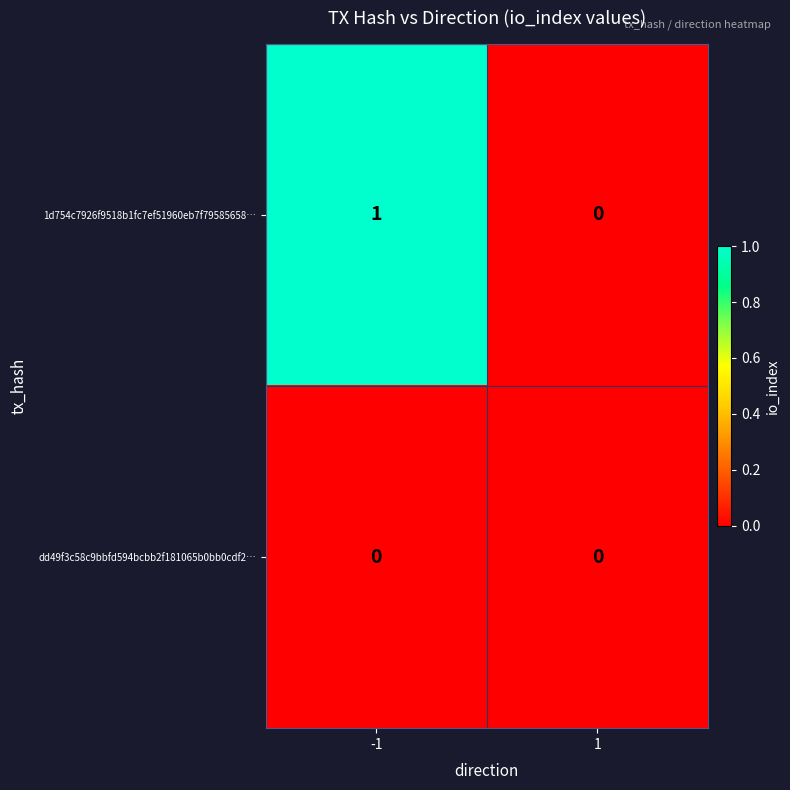

List the series in order of their peak value, lowest first.

dd49f3c58c9bbfd594bcbb2f181065b0bb0cdf2…, 1d754c7926f9518b1fc7ef51960eb7f79585658…